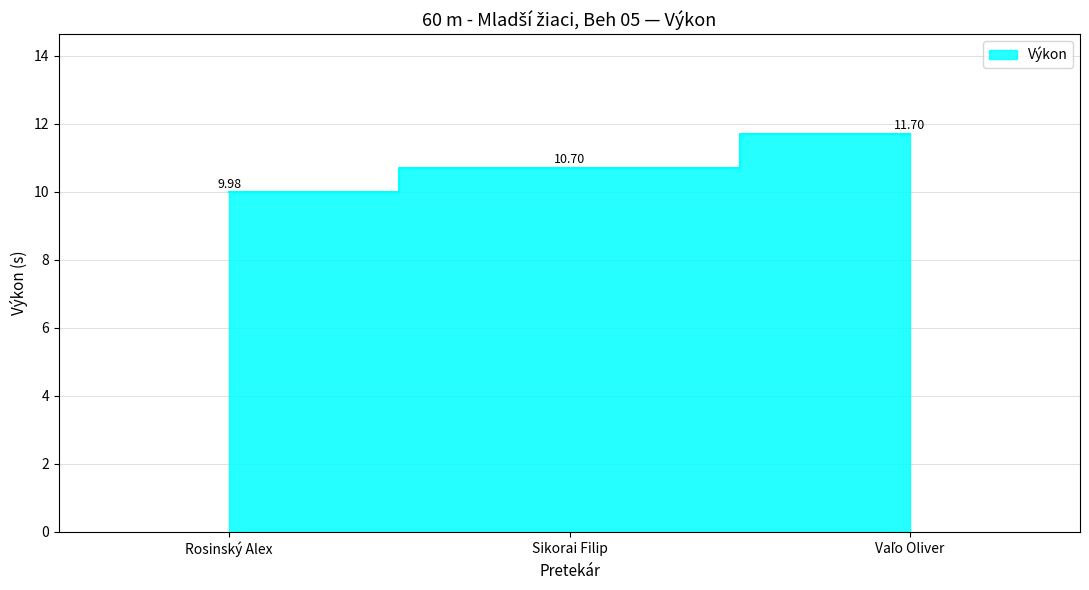

How many data points are above 10?

2